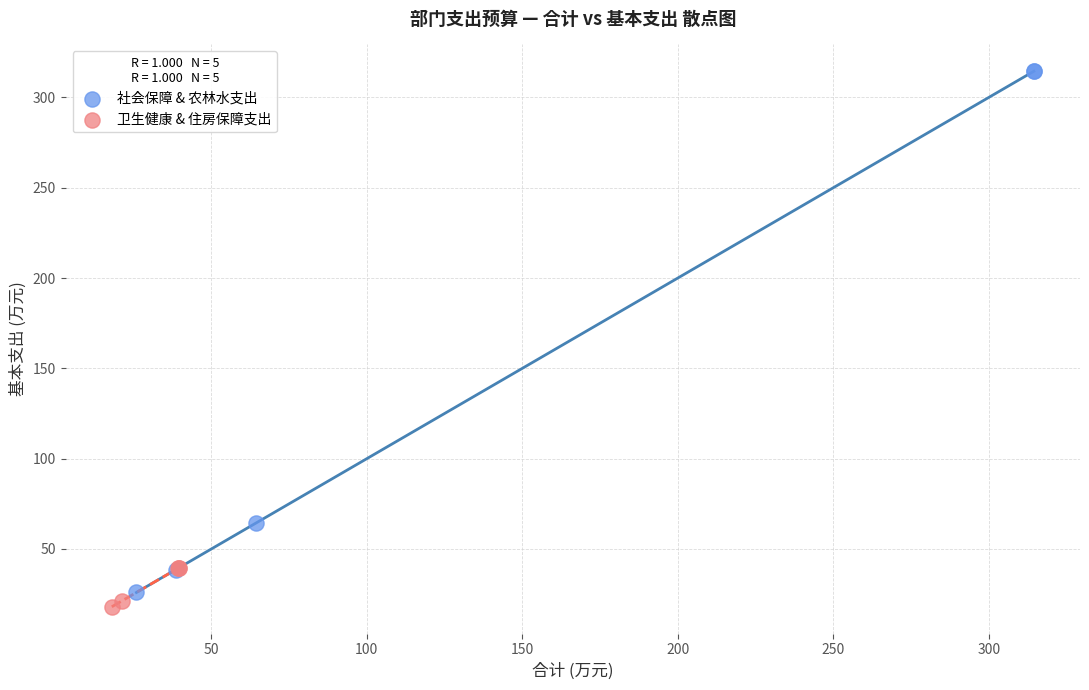

Which series contains the highest Y value?

社会保障 & 农林水支出